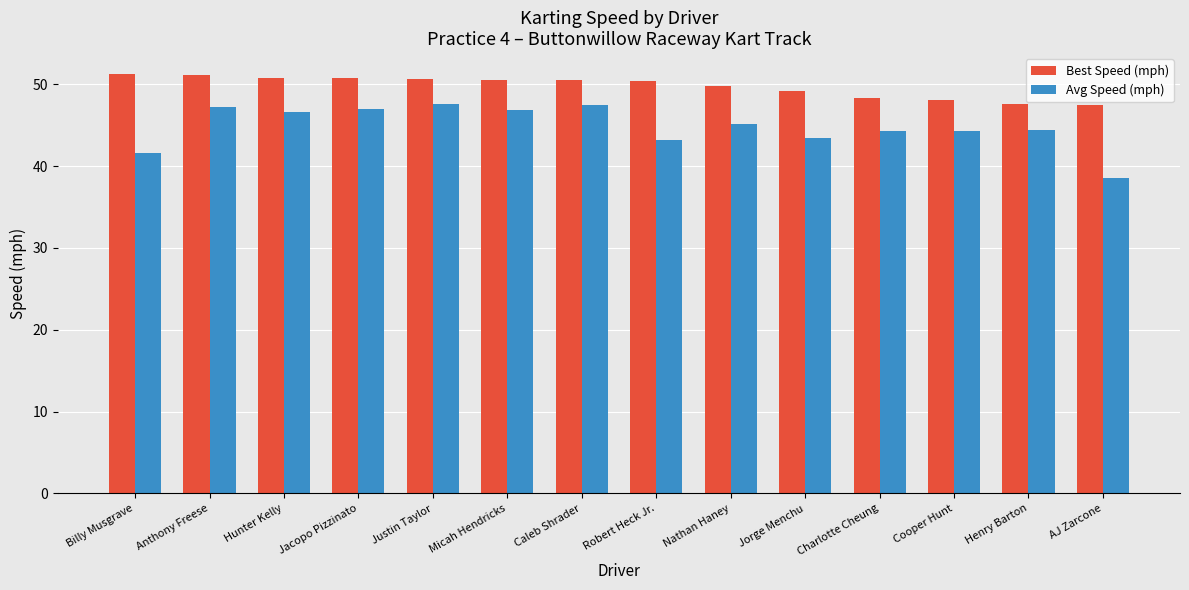

Does the chart contain any negative values?

No